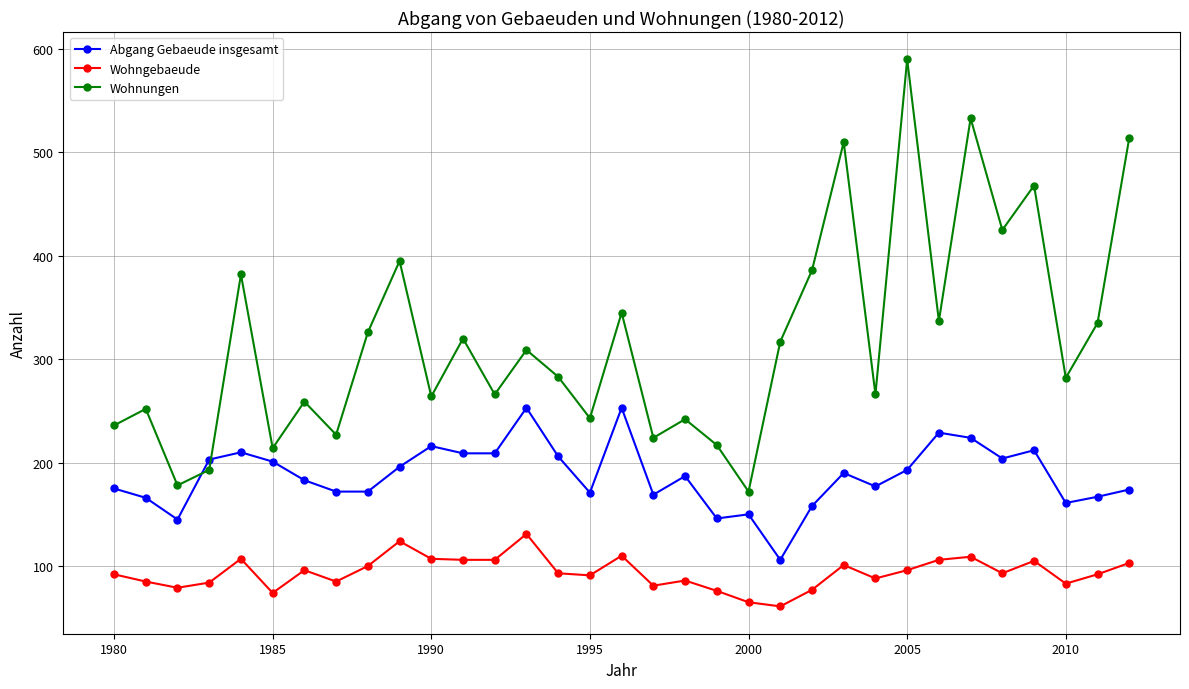

True or false: Abgang Gebaeude insgesamt and Wohnungen intersect in this chart.

True